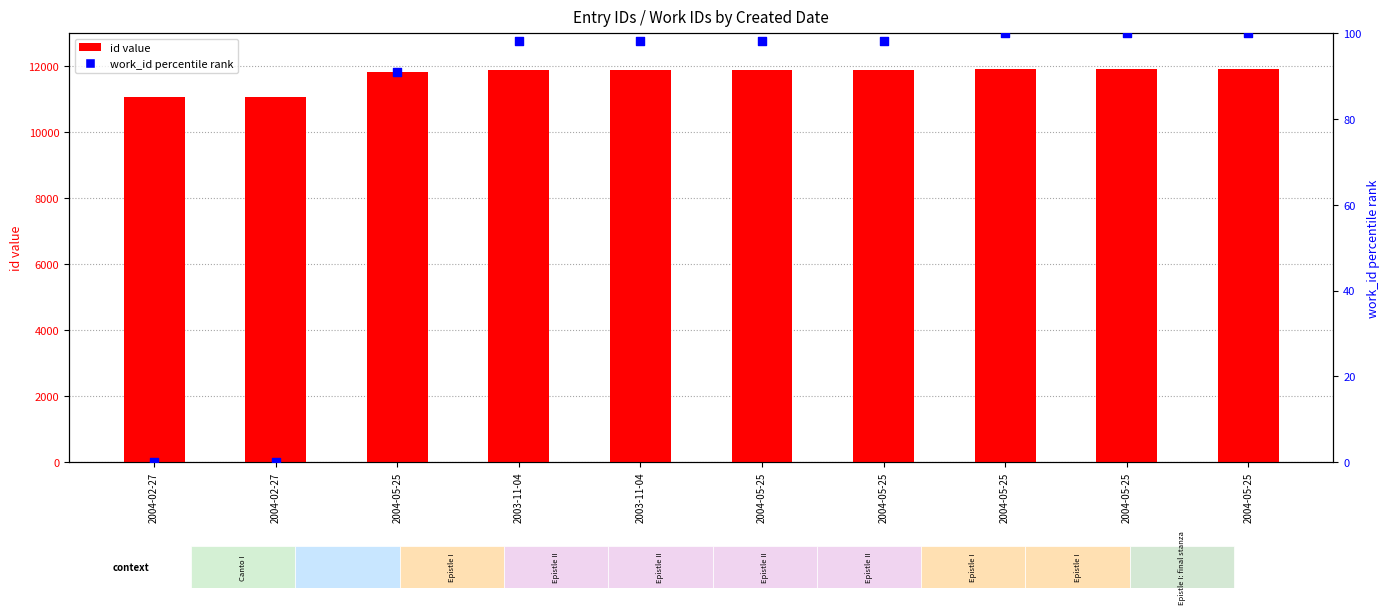

Which series reaches the maximum Y coordinate?

id